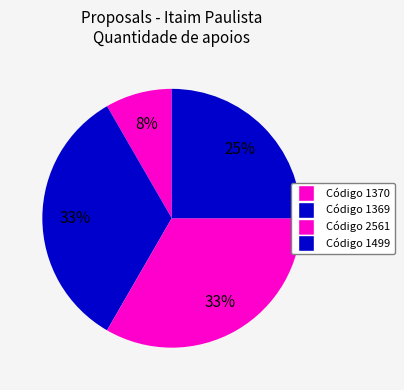

What is the largest slice in the pie chart?

1370